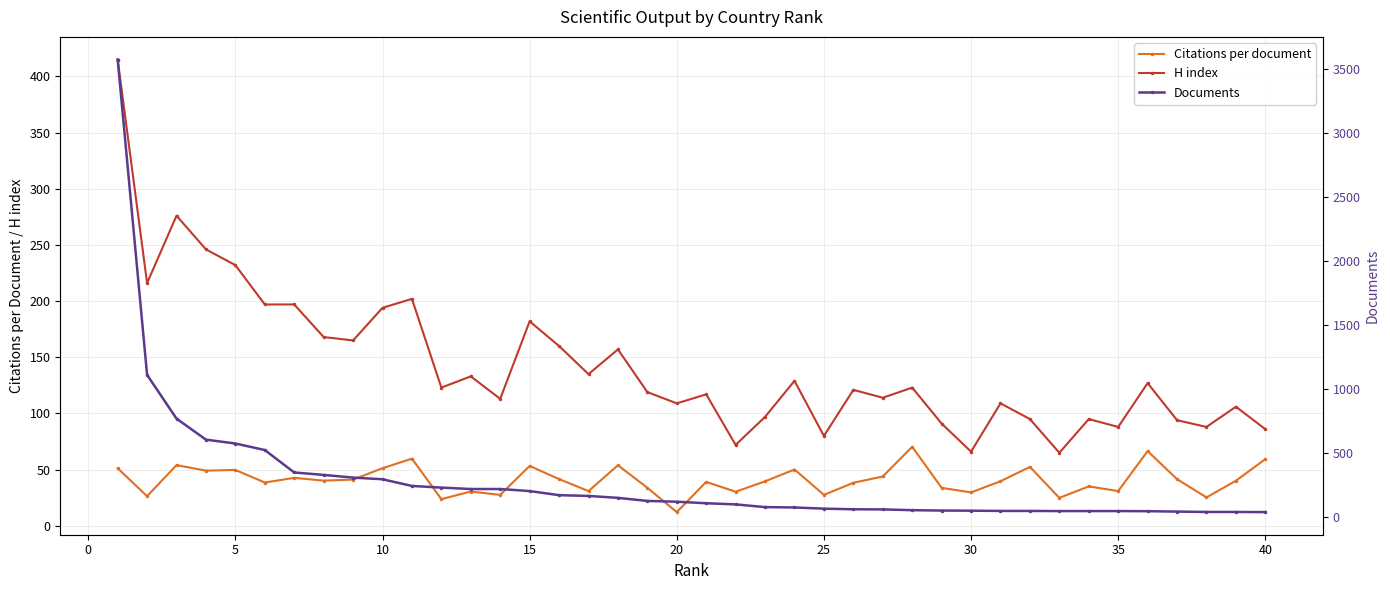

True or false: Citations per document and H index intersect in this chart.

False